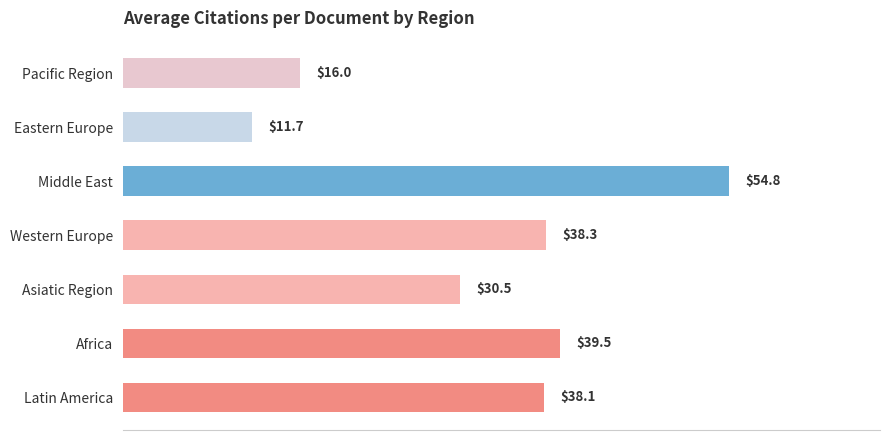

At which label is the value closest to 33?

Asiatic Region